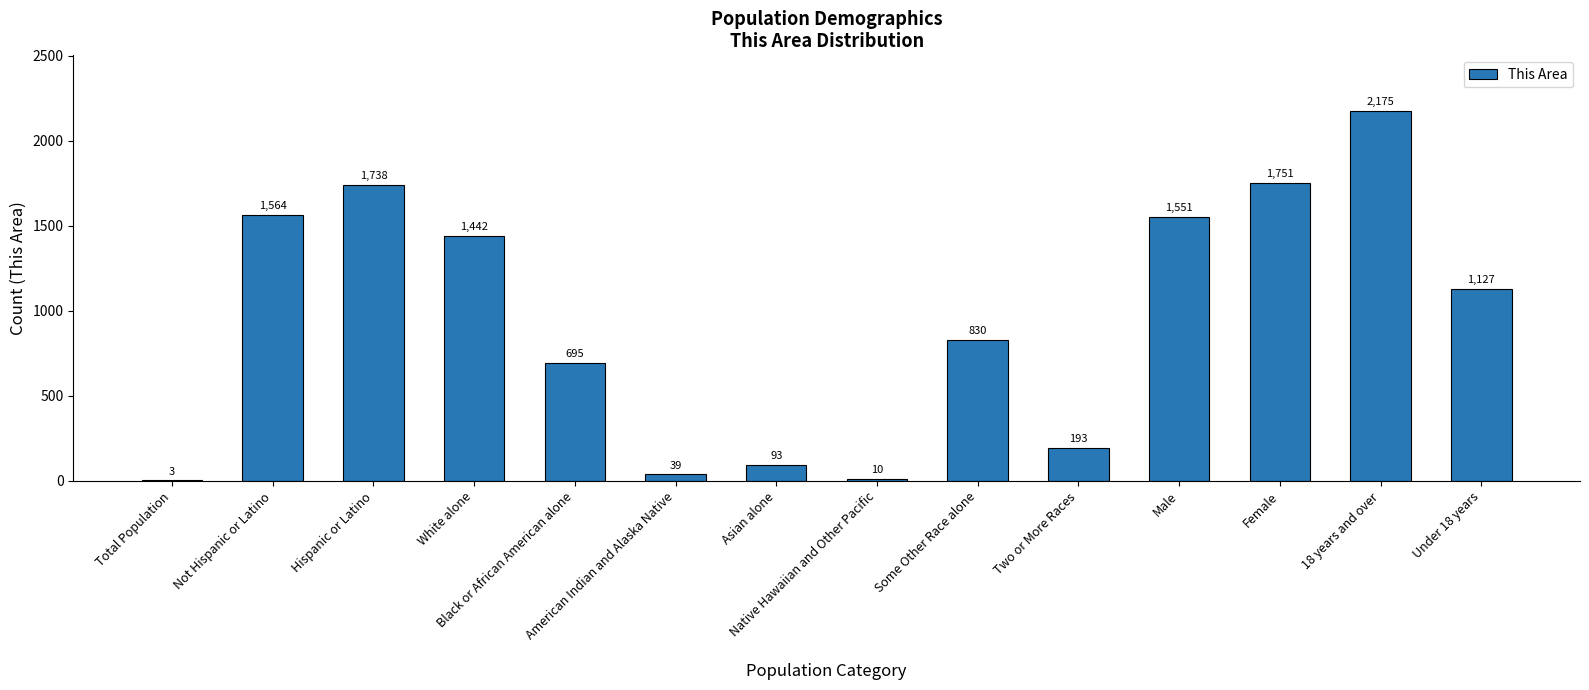

What is the sum of all values?

13211